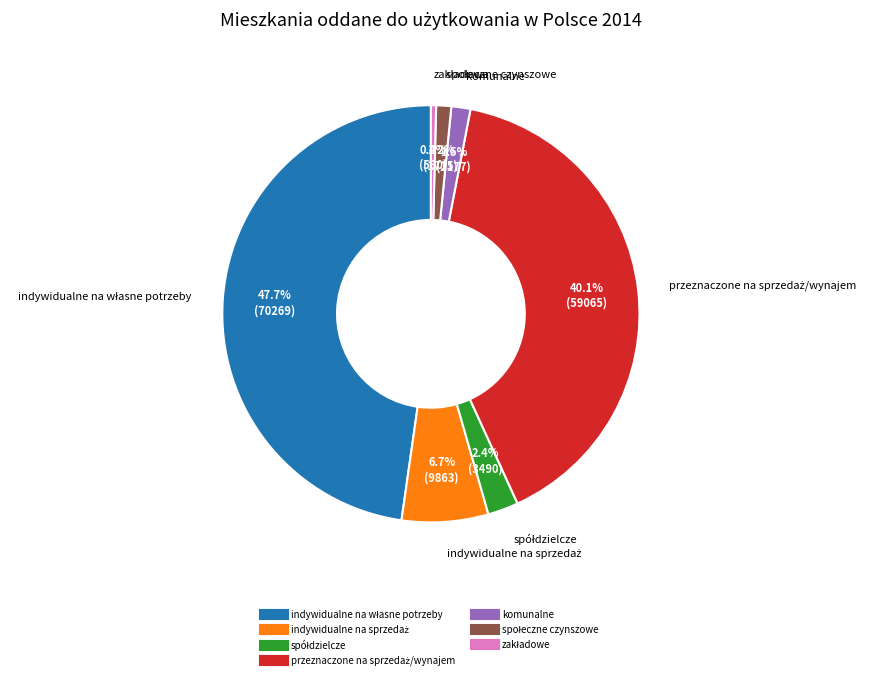

To the nearest percent, what is the average slice percentage?

14%